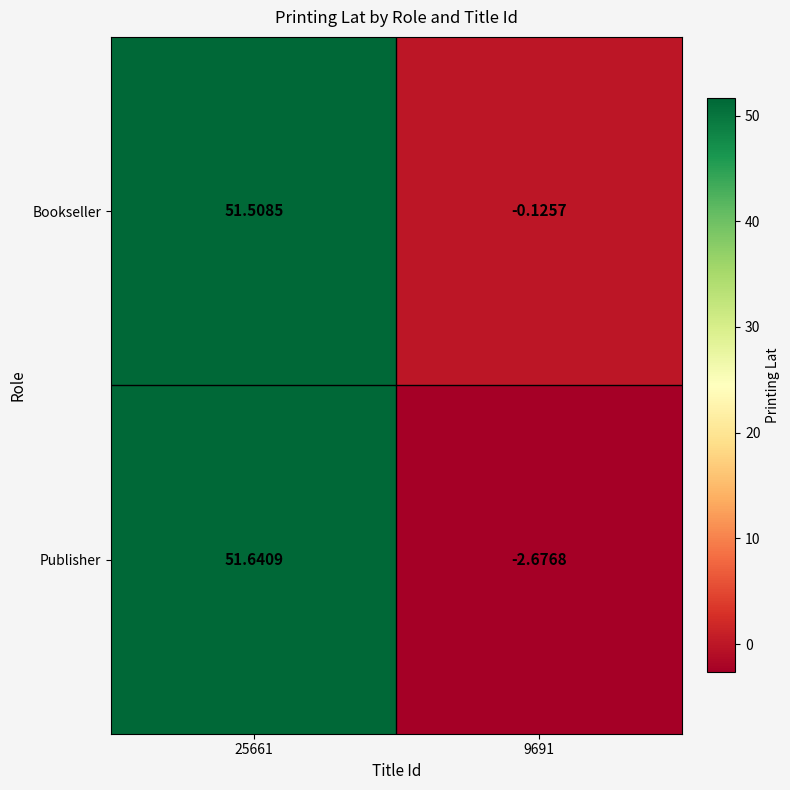

List the series in order of their peak value, lowest first.

Bookseller, Publisher